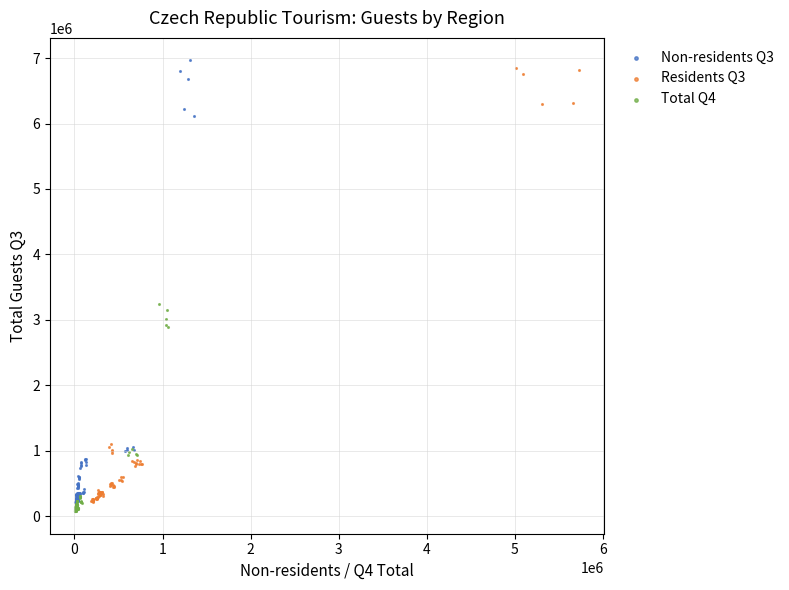

Which series reaches the minimum Y coordinate?

Total Q4